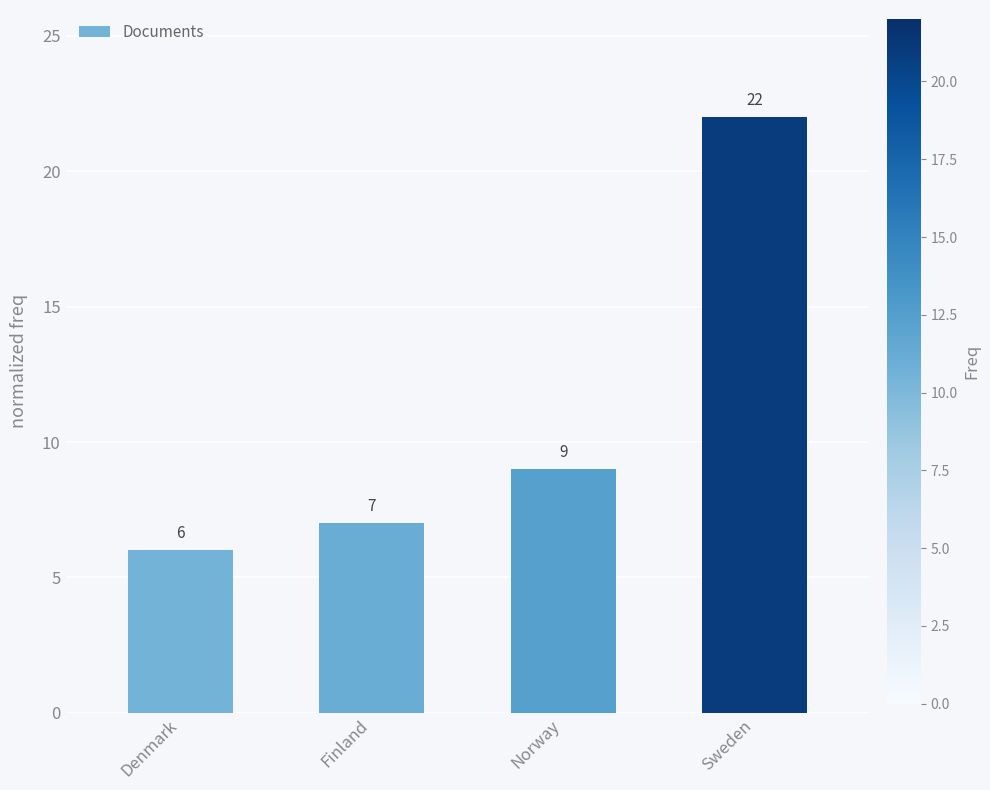

What position from the left is Denmark?

1